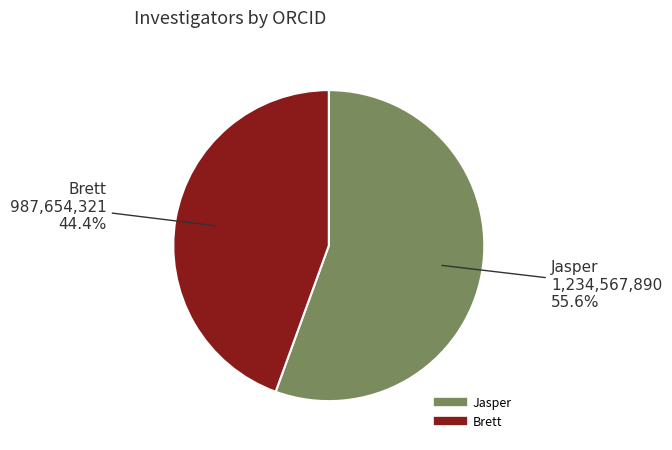

How many slices are in this pie chart?

2